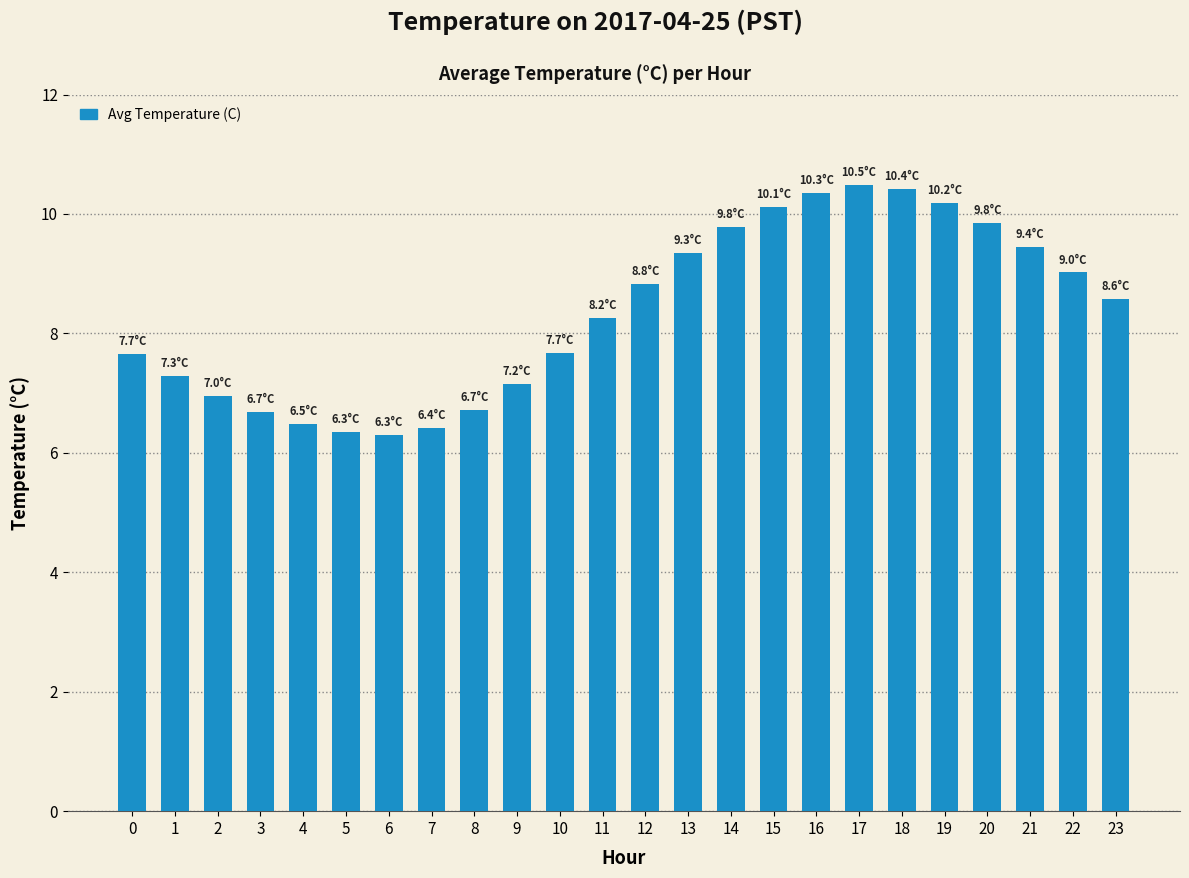

Which has a higher value, 6 or 14?

14